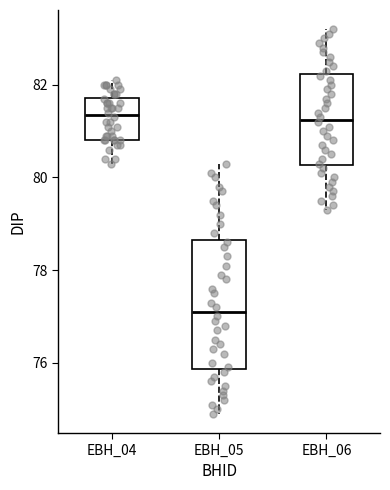

Reading left to right, transcribe this box plot: for each box, give where its median line is, the range the box spans, and where its two whiskers end, as read against the y-axis. The values are not printed on the chart, so give them approximately, as read against the axis.

EBH_04: median 81.4, box 80.8 to 81.8, whiskers 80.4 to 82.2
EBH_05: median 77.2, box 75.8 to 78.6, whiskers 75.0 to 80.4
EBH_06: median 81.2, box 80.2 to 82.2, whiskers 79.4 to 83.2